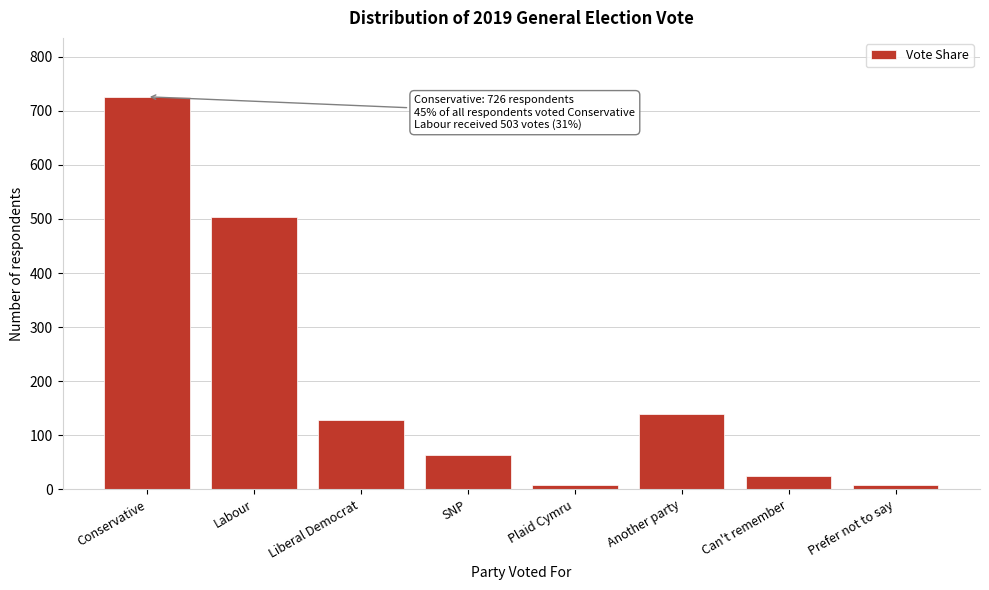

Reading left to right, transcribe all the data shown in this chart.

726	503	129	64	8	139	25	8